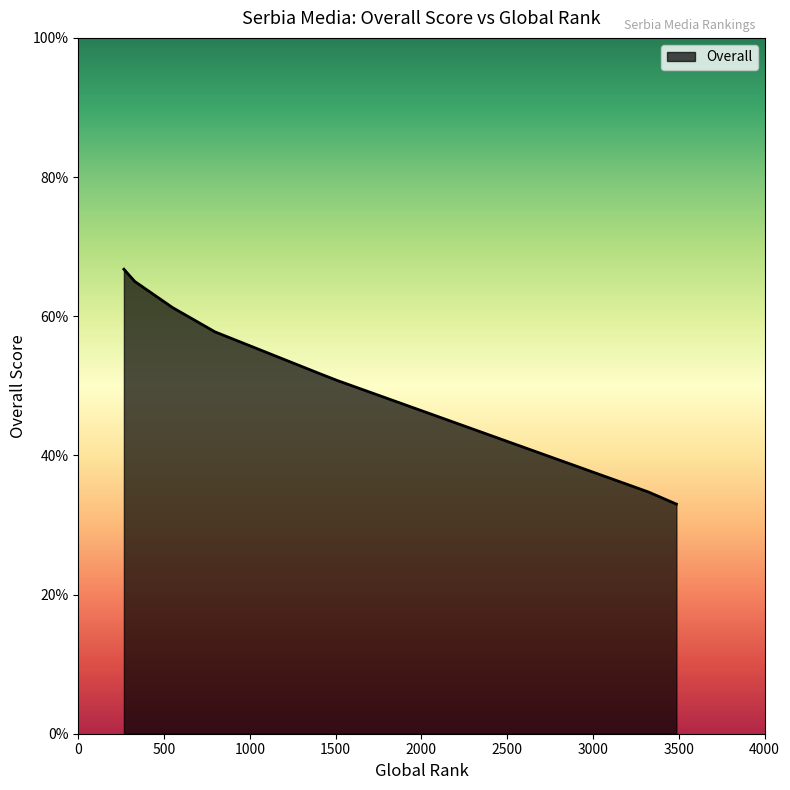

True or false: the data has more than 2 interior local peaks.

False